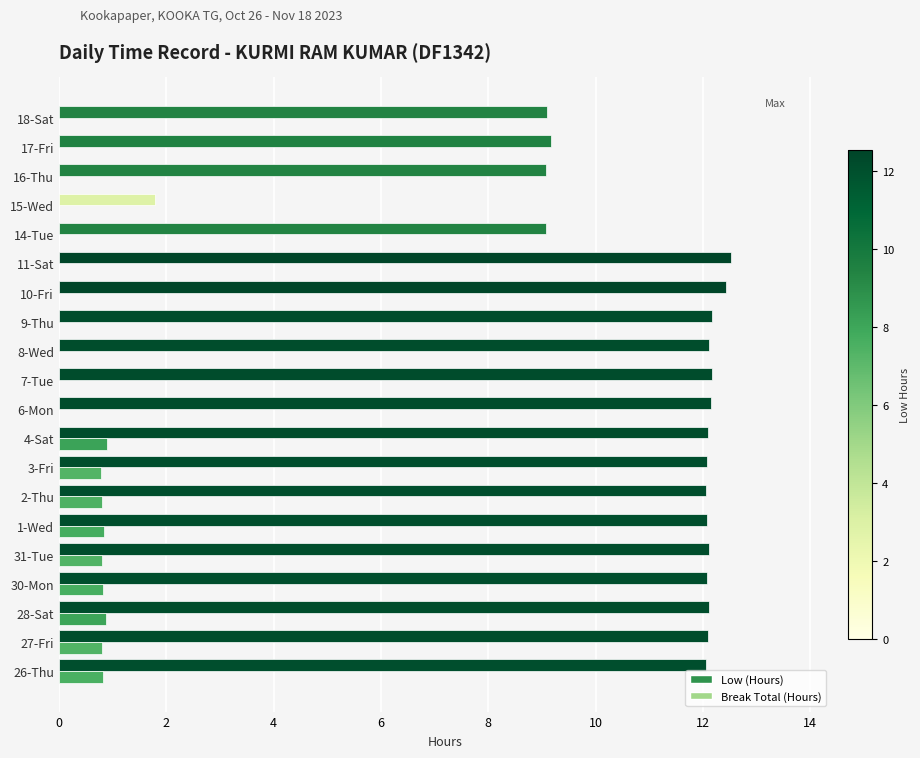

Between 2-Thu and 17-Fri, which series saw the biggest shift?

Low (Hours)